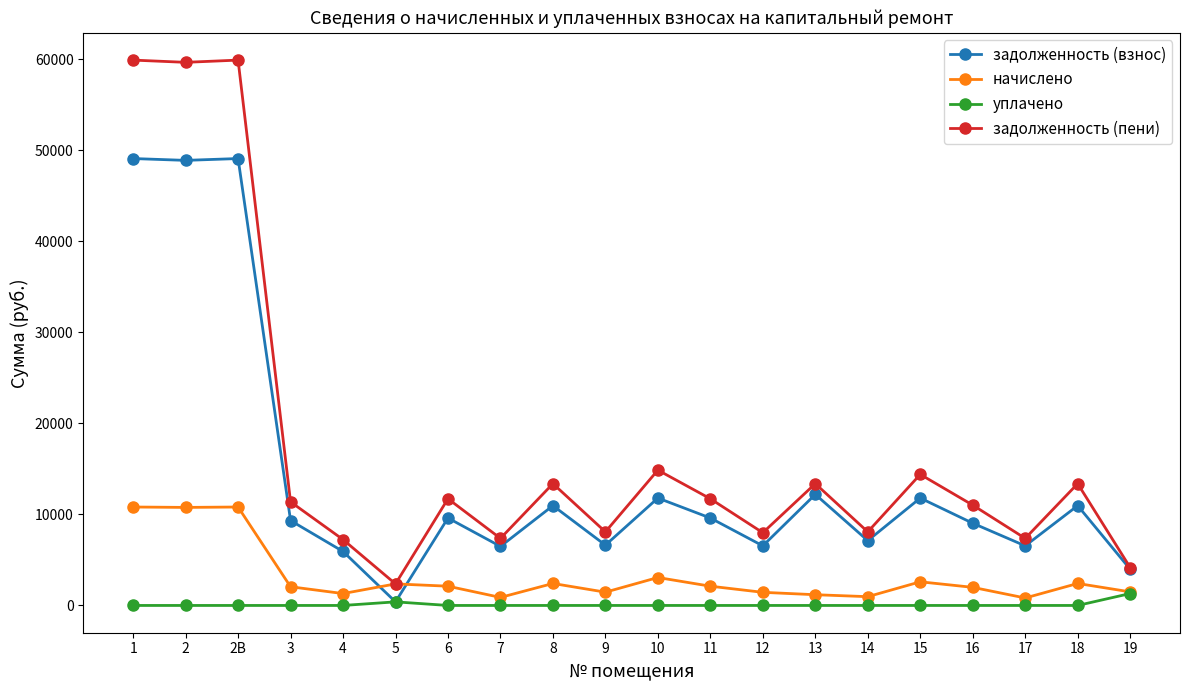

What is the difference between the задолженность (взнос) values at 10 and 4?

5868.7